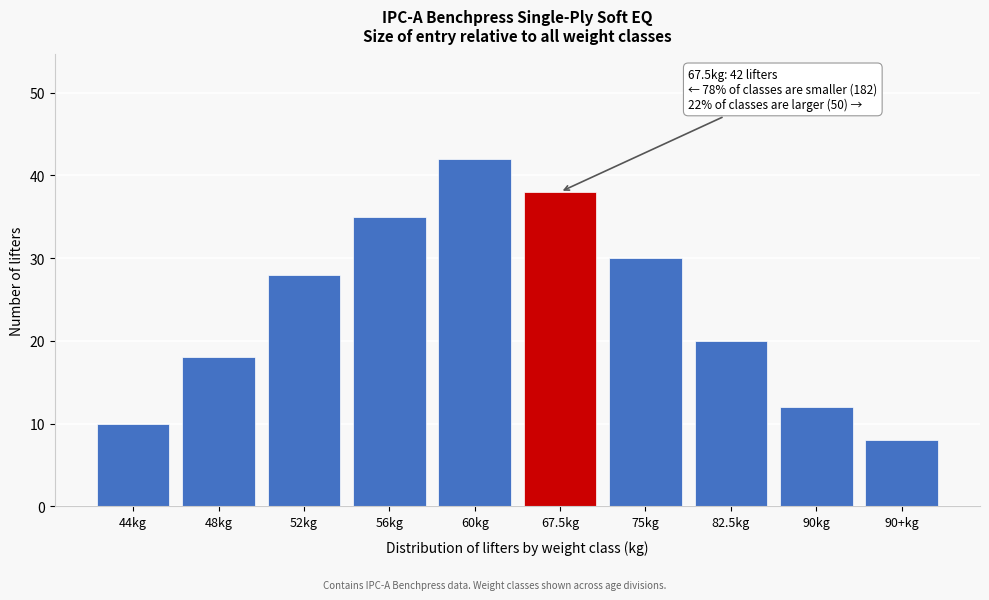

Reading left to right, list all the values displayed in this chart.

44kg=10	48kg=18	52kg=28	56kg=35	60kg=42	67.5kg=38	75kg=30	82.5kg=20	90kg=12	90+kg=8